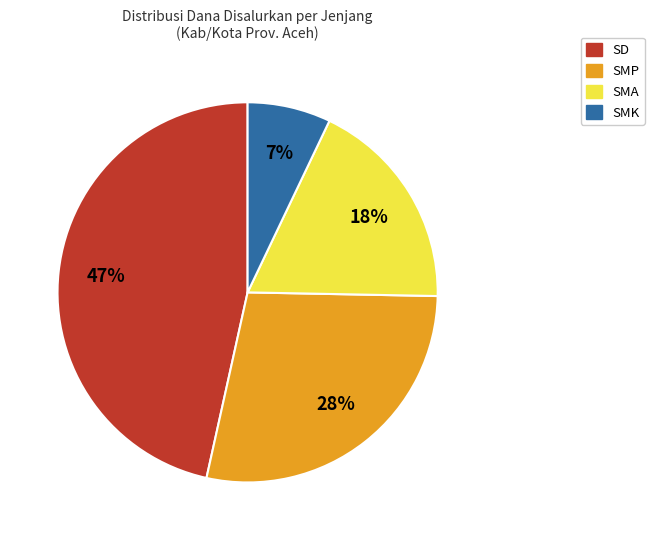

To the nearest percent, what portion does SMA represent?

18%